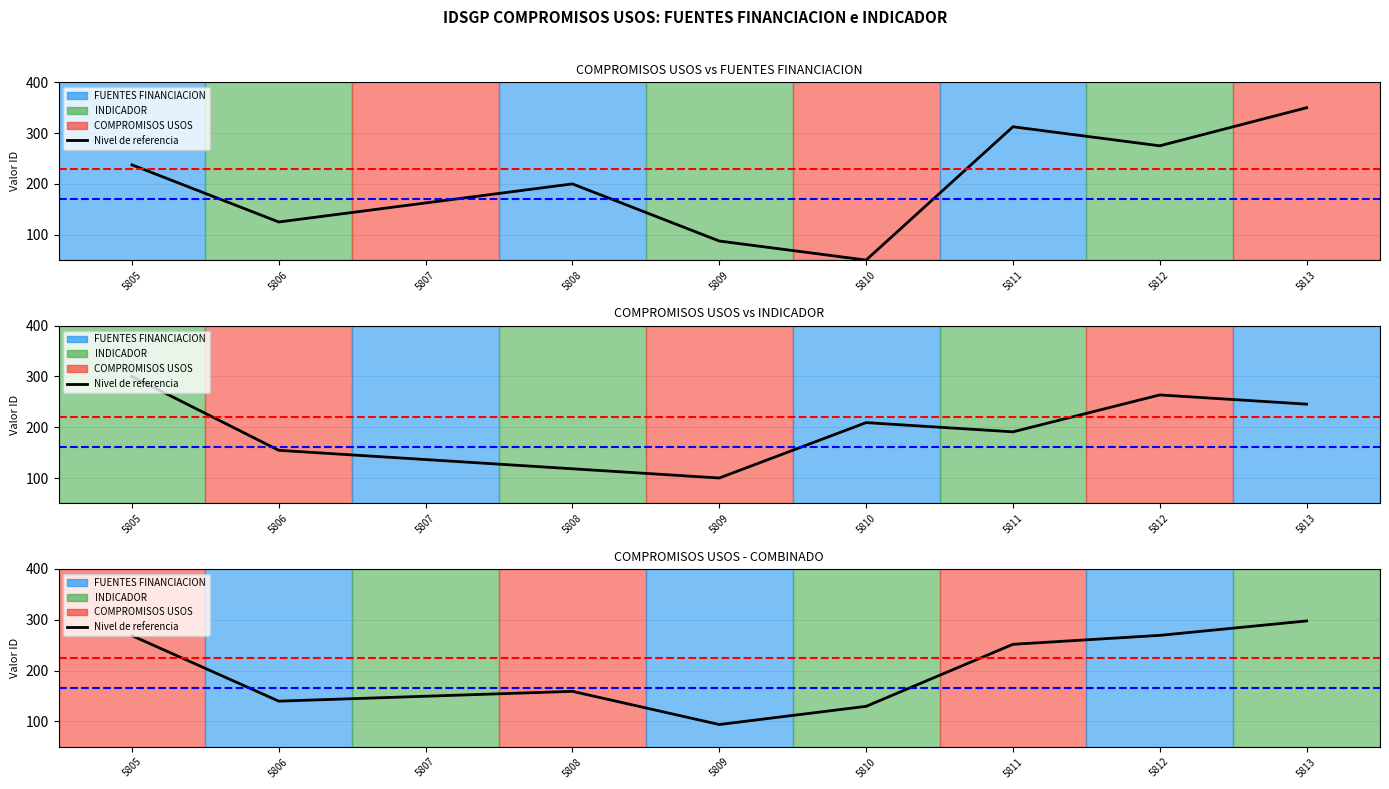

What is the average value?

195.5